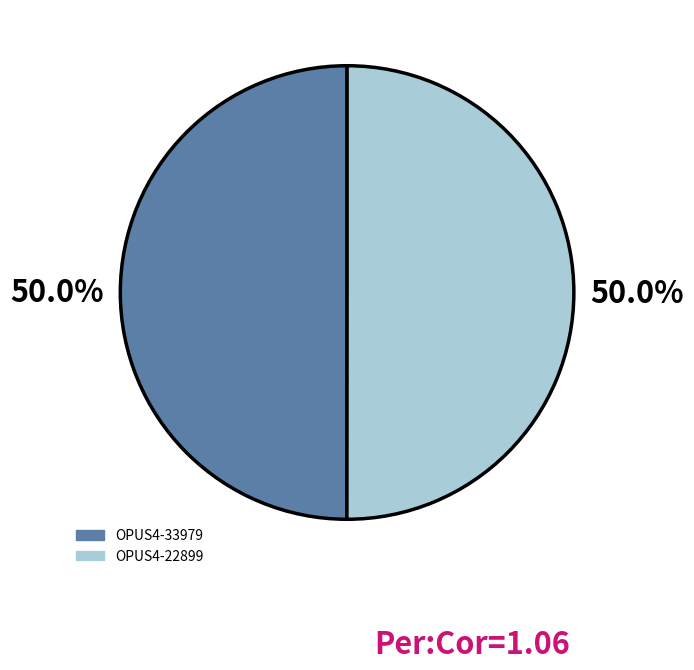

How many segments does this pie chart have?

2